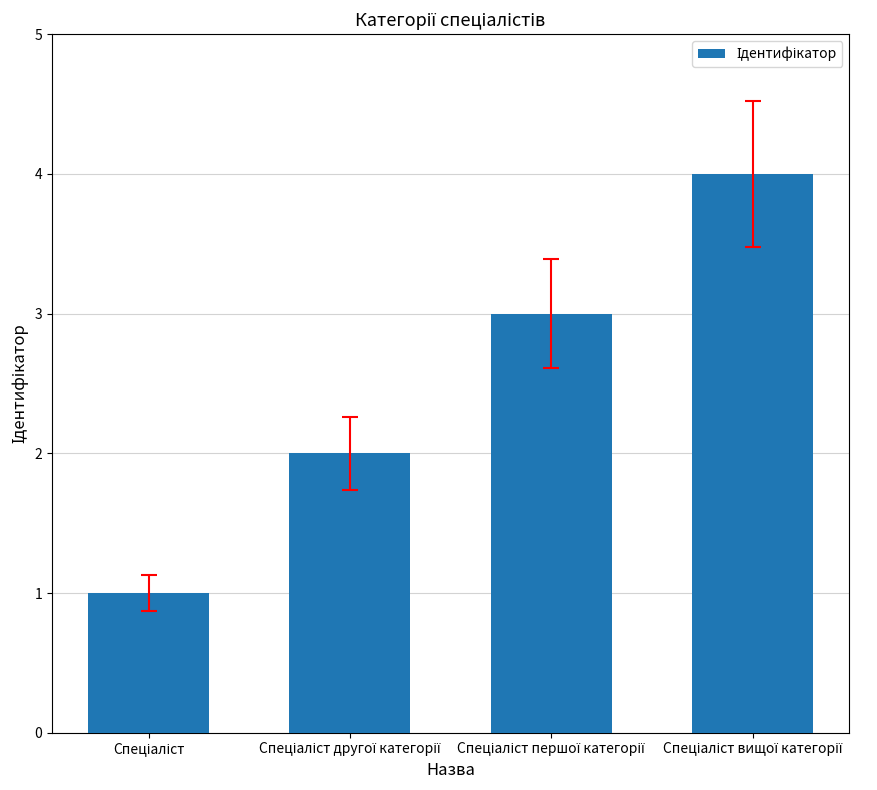

What is the greatest value displayed?

4